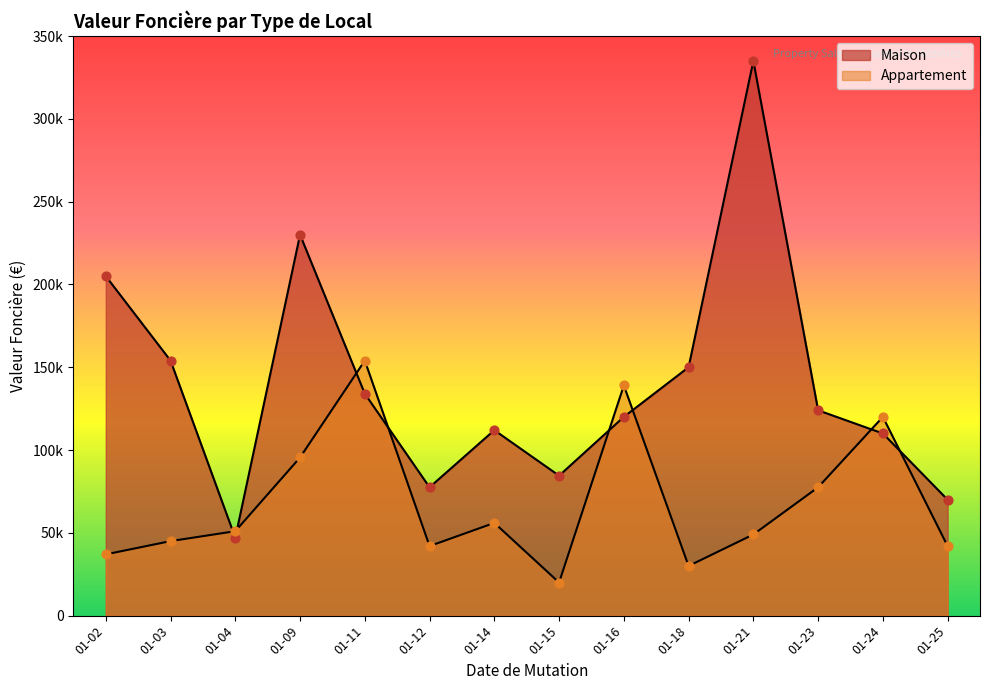

At how many categories does at least one series exceed 141202?

6